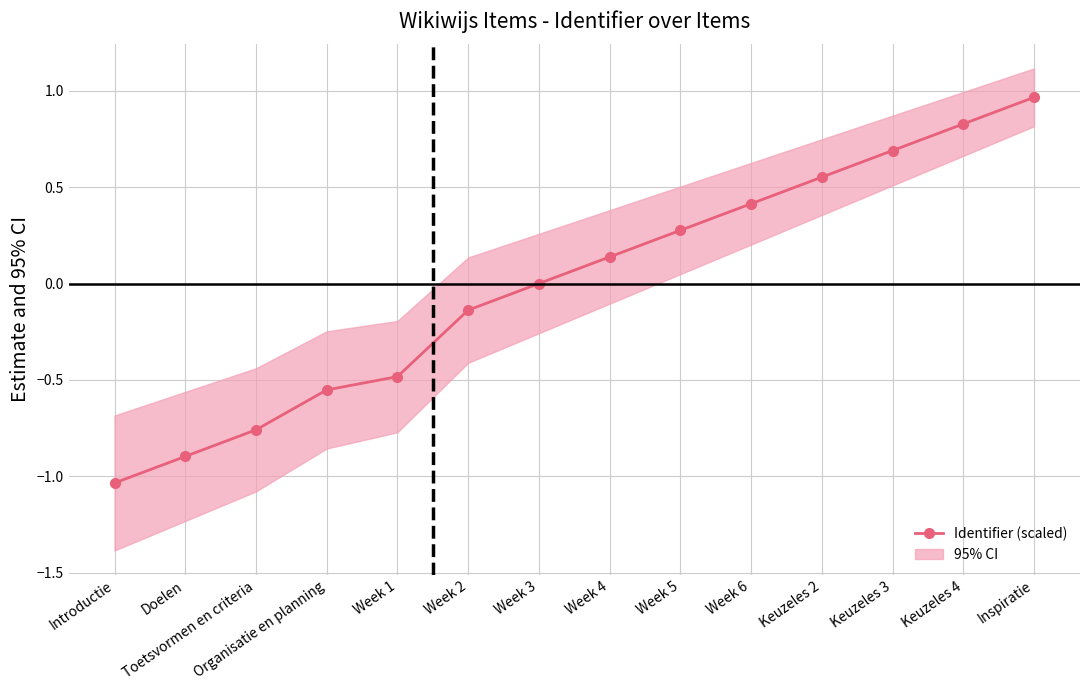

How many data points does each series have?

14